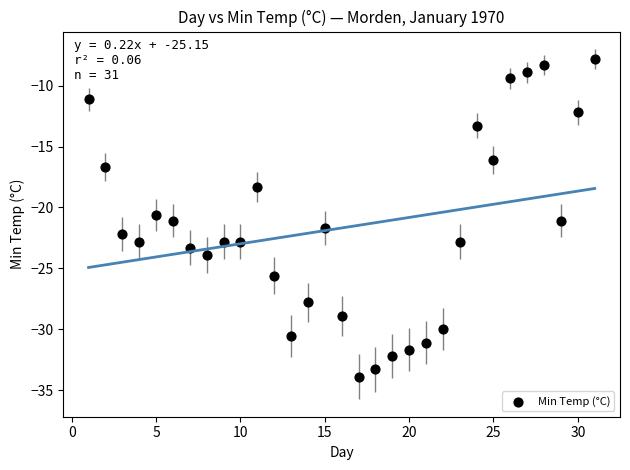

What Y value in the scatter plot is closest to -20?

-20.6